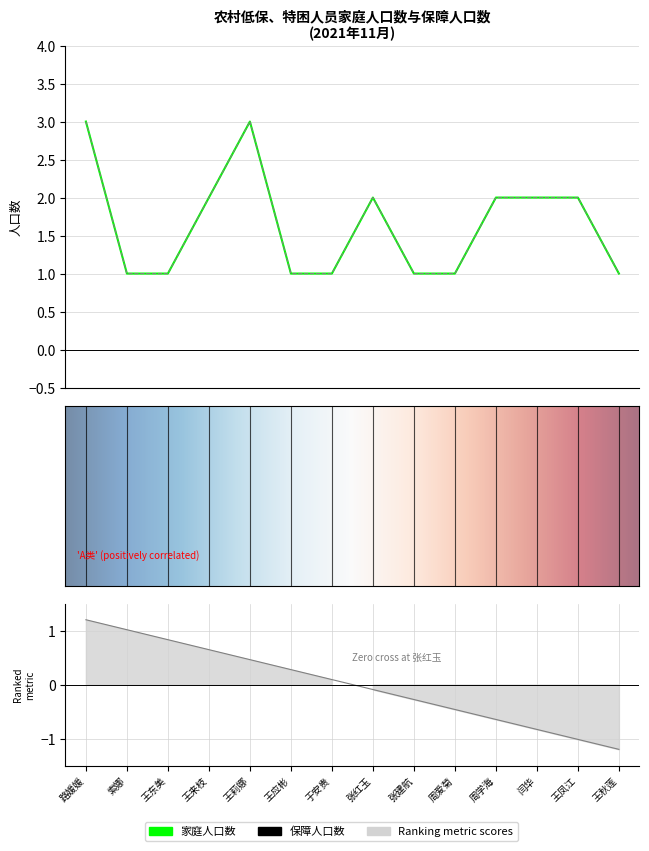

Is the value of 保障人口数 at 王来枝 greater than the value of 家庭人口数 at 闫华?

No